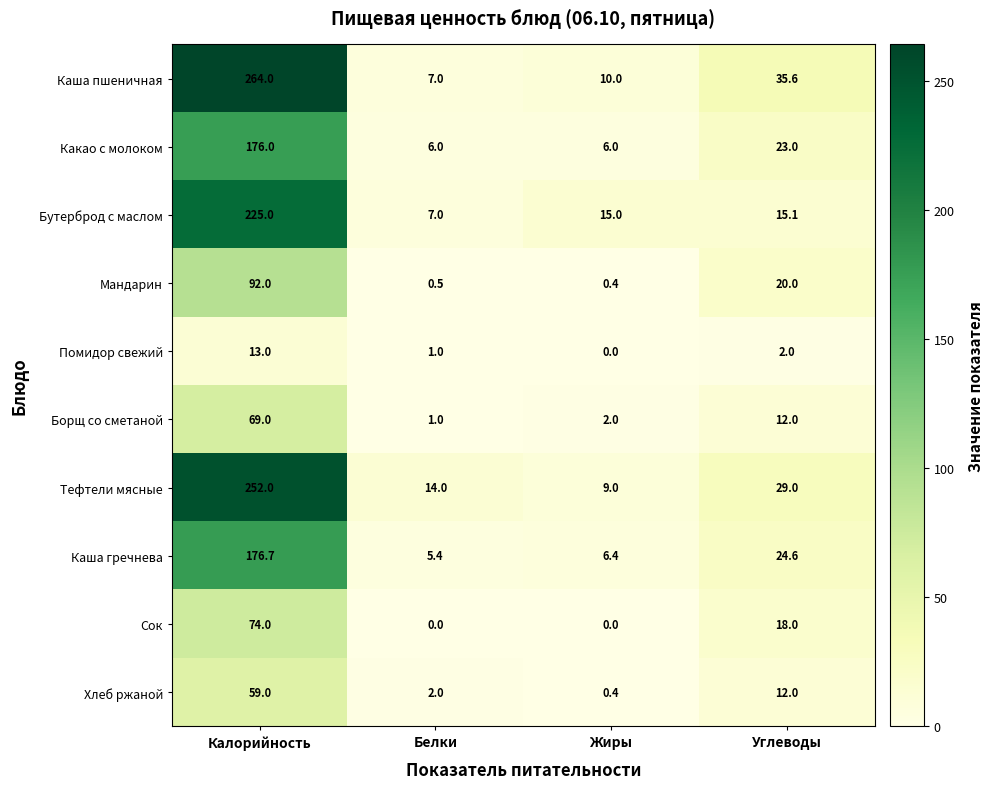

Read the Борщ со сметаной value at Углеводы.

12.0